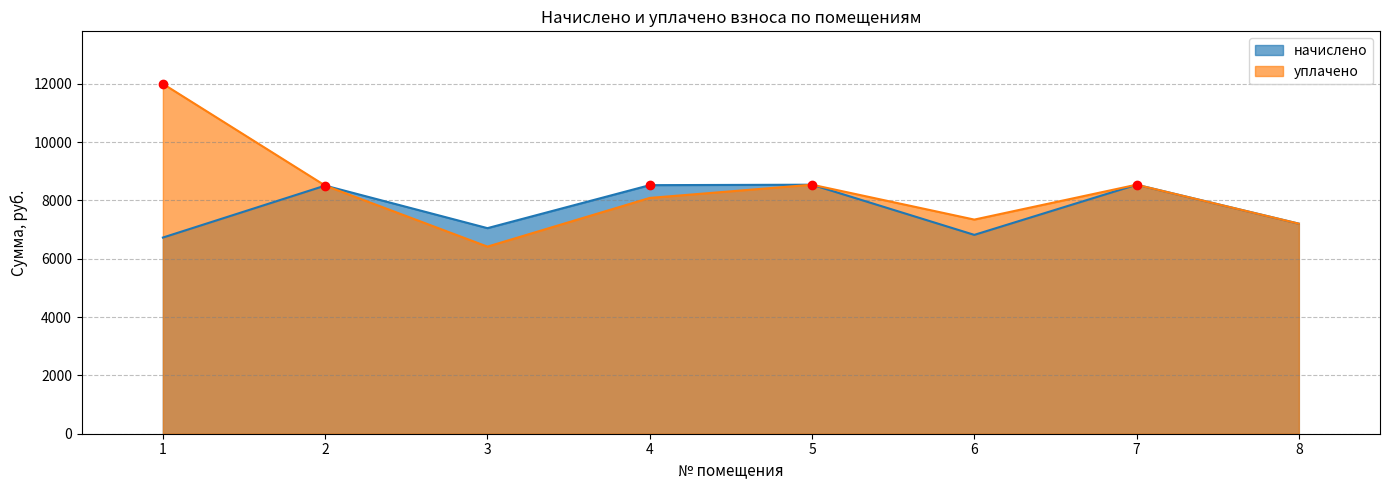

In начислено, how many points are lower than both neighbors (excluding endpoints)?

2